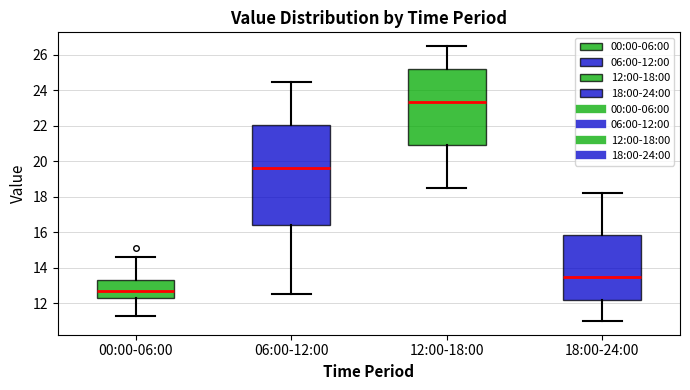

Reading left to right, transcribe this box plot: for each box, give where its median line is, the range the box spans, and where its two whiskers end, as read against the y-axis. The values are not printed on the chart, so give them approximately, as read against the axis.

00:00-06:00: median 12.8, box 12.4 to 13.4, whiskers 11.4 to 14.6
06:00-12:00: median 19.6, box 16.4 to 22.0, whiskers 12.6 to 24.6
12:00-18:00: median 23.4, box 21.0 to 25.2, whiskers 18.6 to 26.6
18:00-24:00: median 13.6, box 12.2 to 15.8, whiskers 11.0 to 18.2